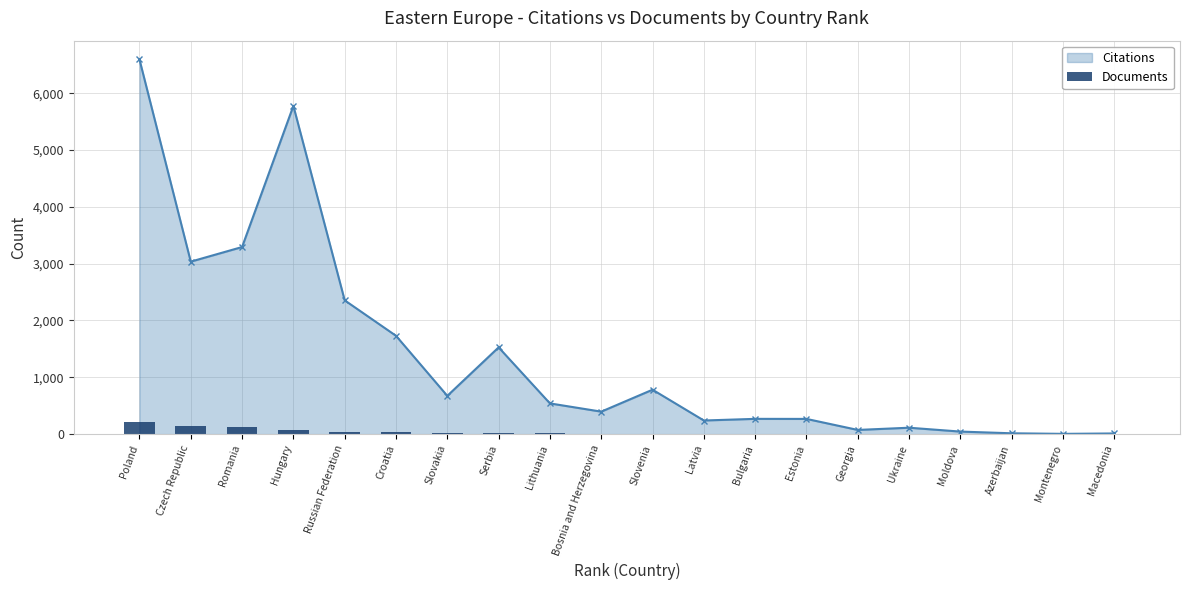

Reading left to right, extract all data points from this chart.

205	141	133	68	38	29	26	23	18	10	10	8	6	5	4	3	1	1	1	1